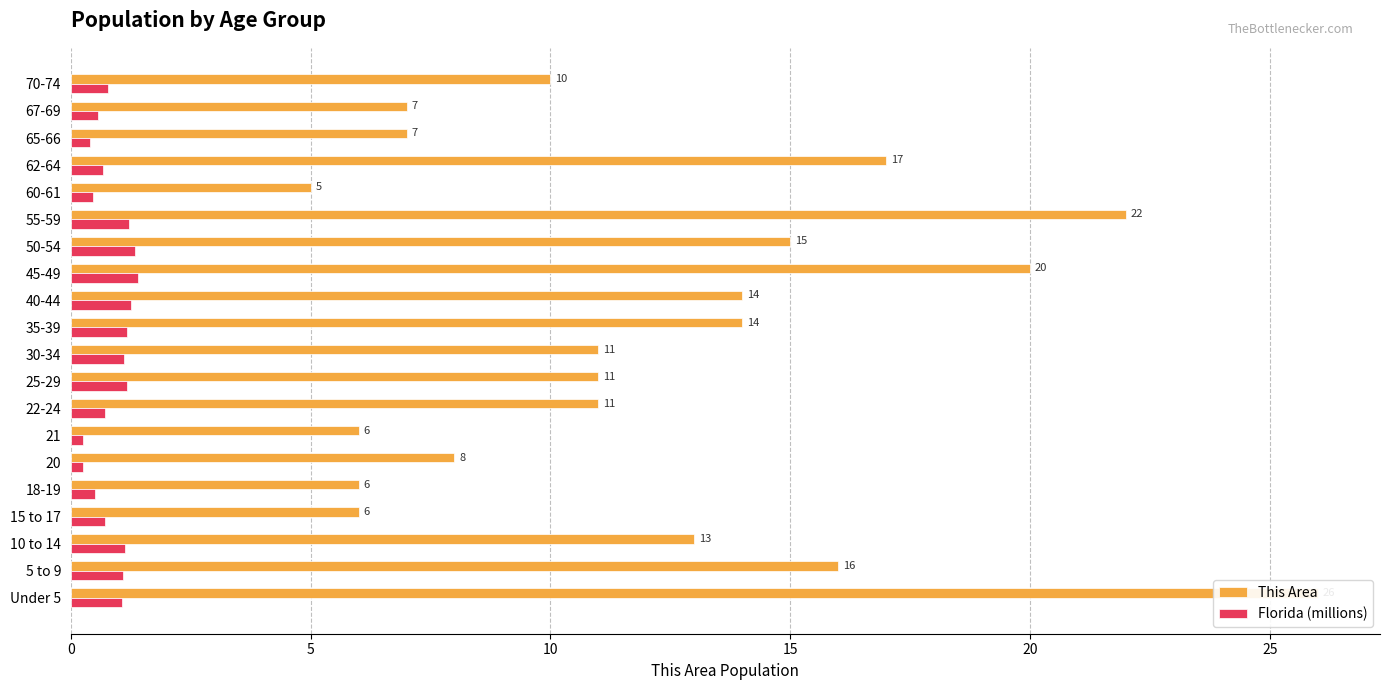

What is the label of the 18th bar from the right?

10 to 14